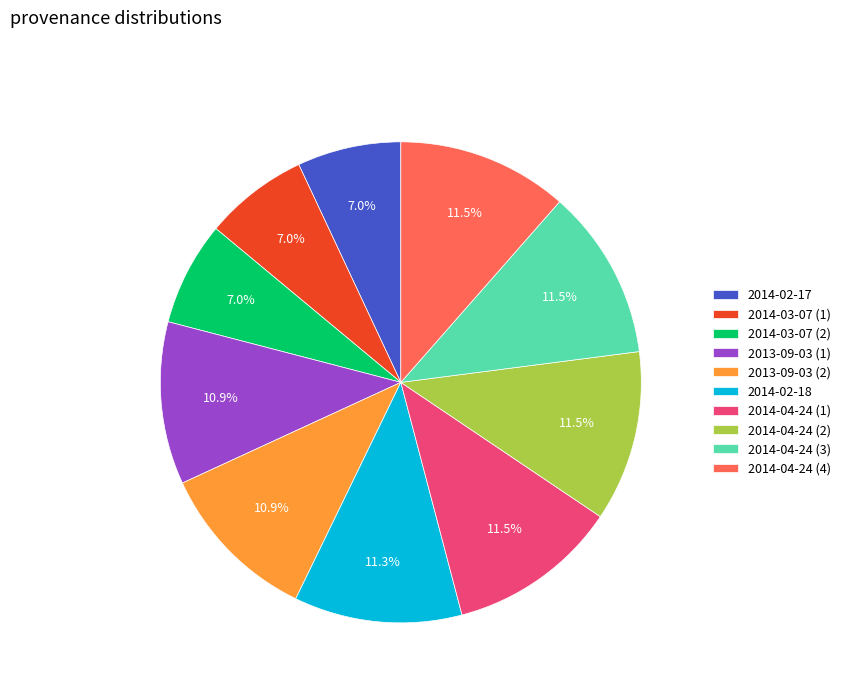

Does any single category account for the majority?

No